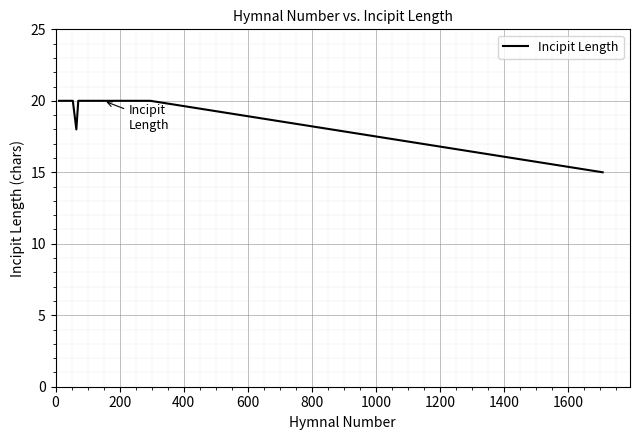

Is this an area chart (filled region under the line)?

No